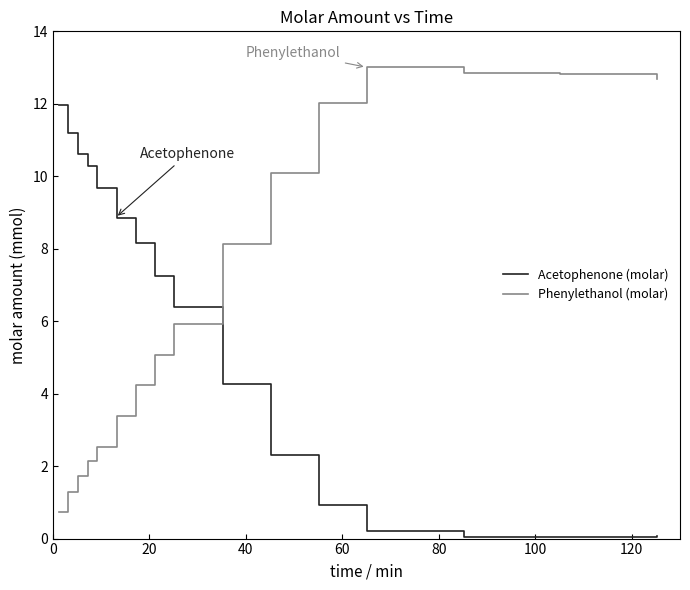

True or false: Phenylethanol (molar) and Acetophenone (molar) intersect in this chart.

True